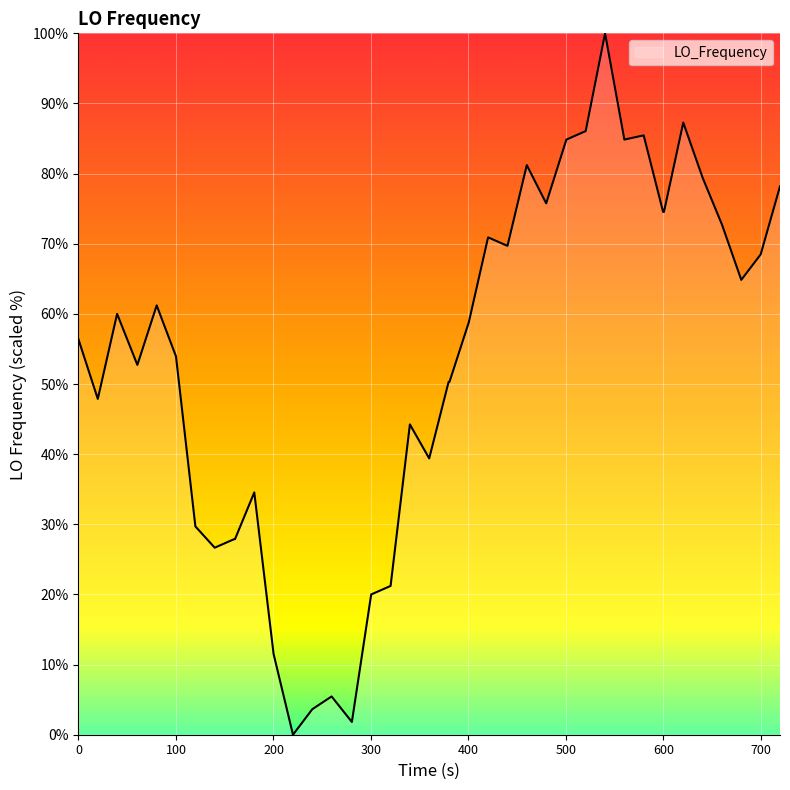

What is the average value?

53.1